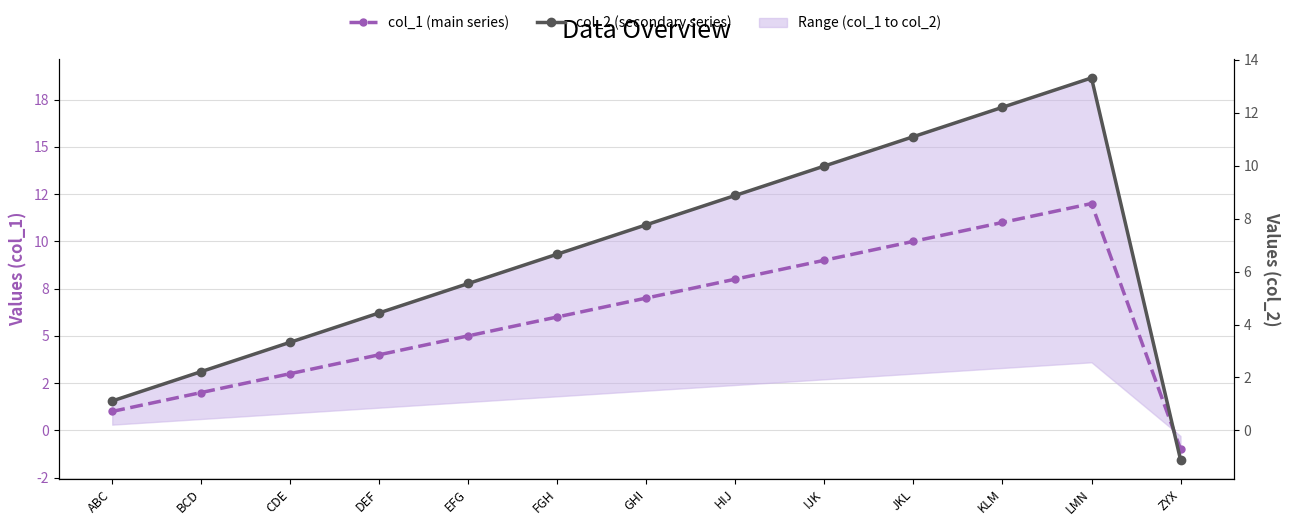

What is the value of the col_2 (secondary series) point at the 8th from the left?

8.9